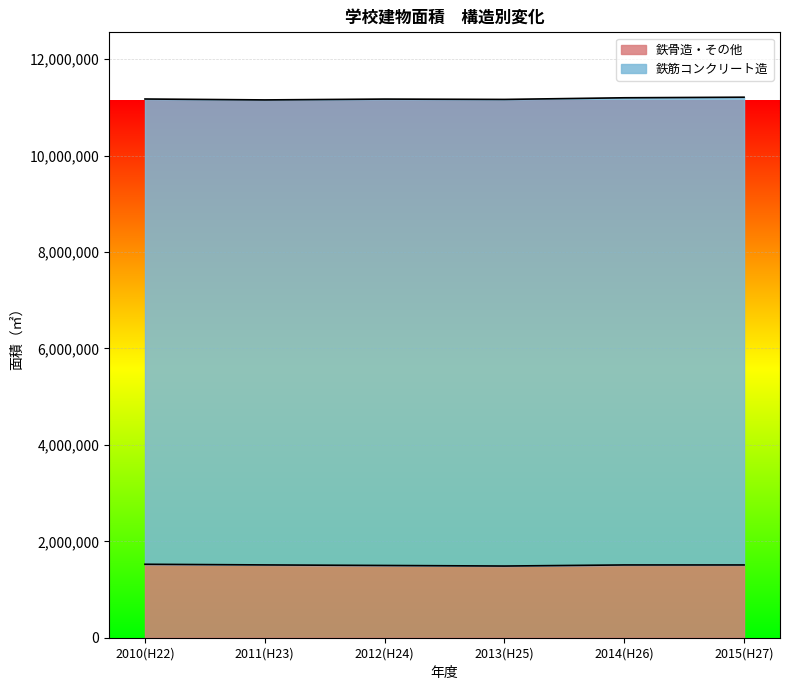

Is it true that the value at 2013(H25) is 1487026?

True